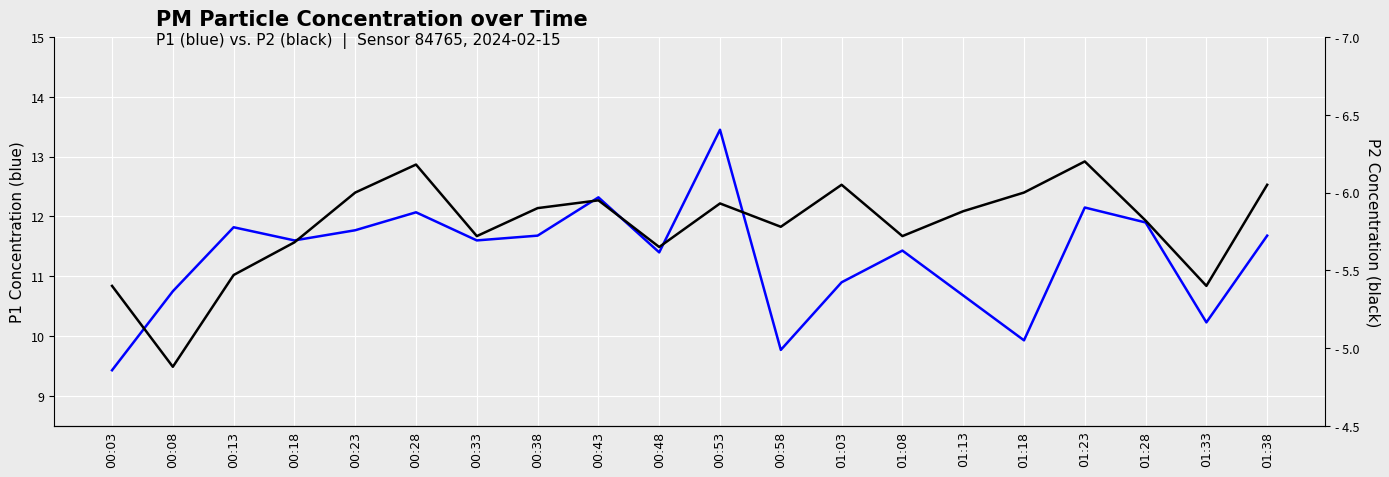

Is the value of P2 at 01:18 greater than the value of P1 at 00:58?

No